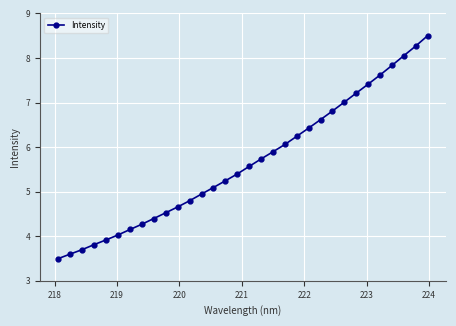

What is the value of the 15th point from the left?

5.2